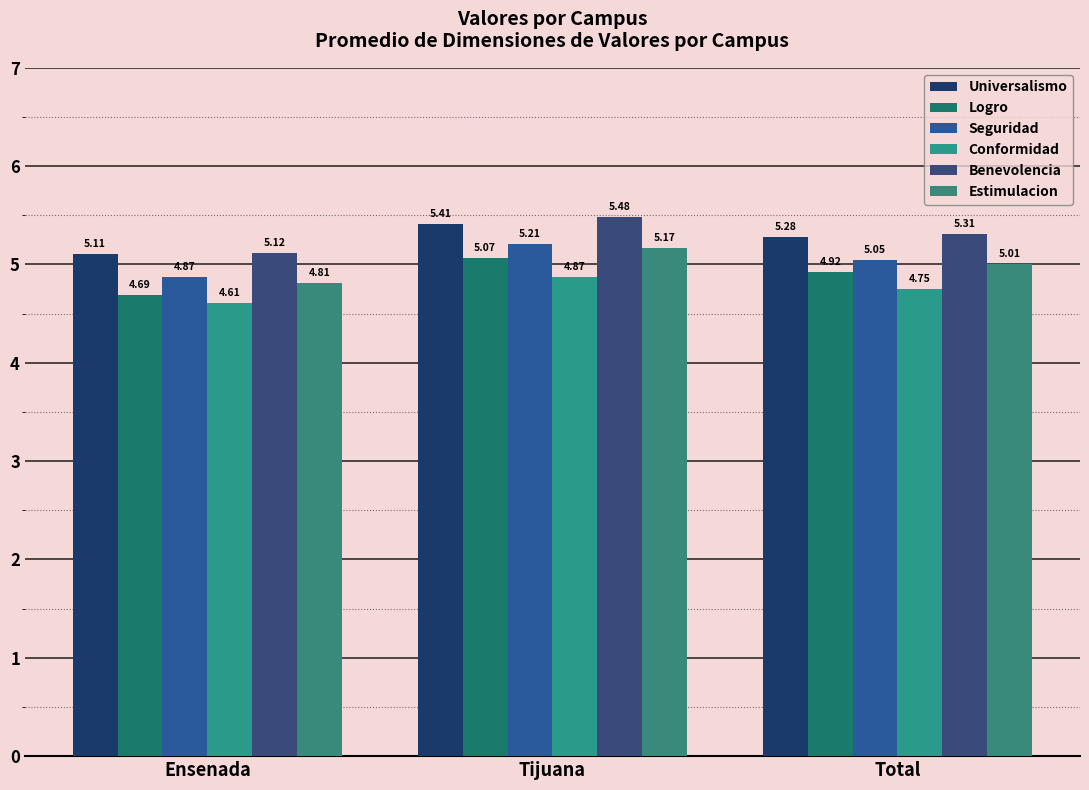

At which category does the chart reach its minimum across all series?

Ensenada